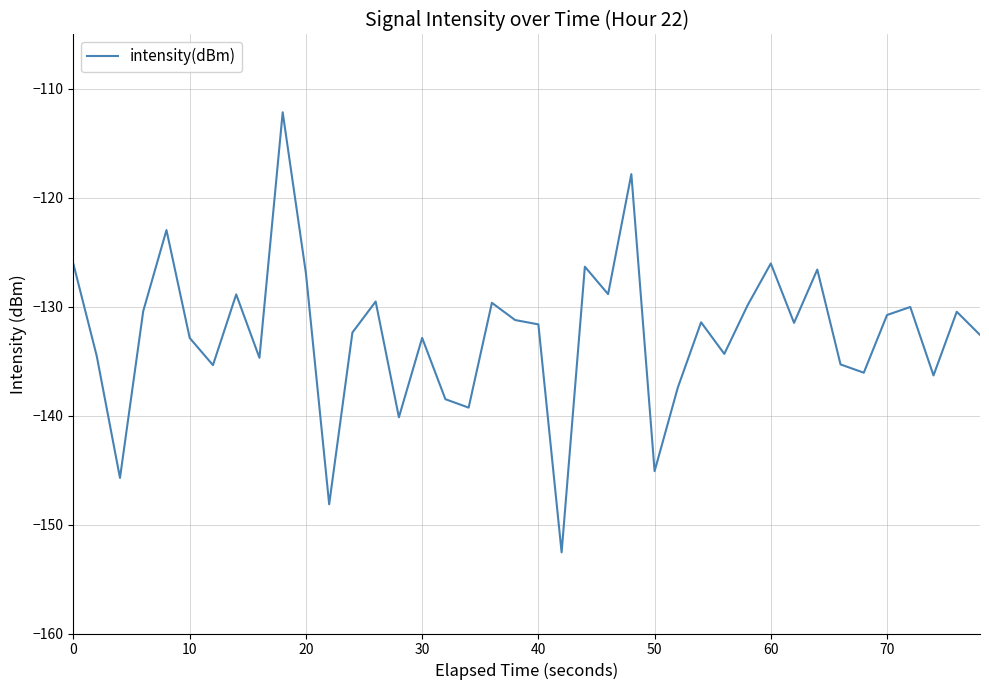

What is the difference between the maximum and minimum values?

40.4